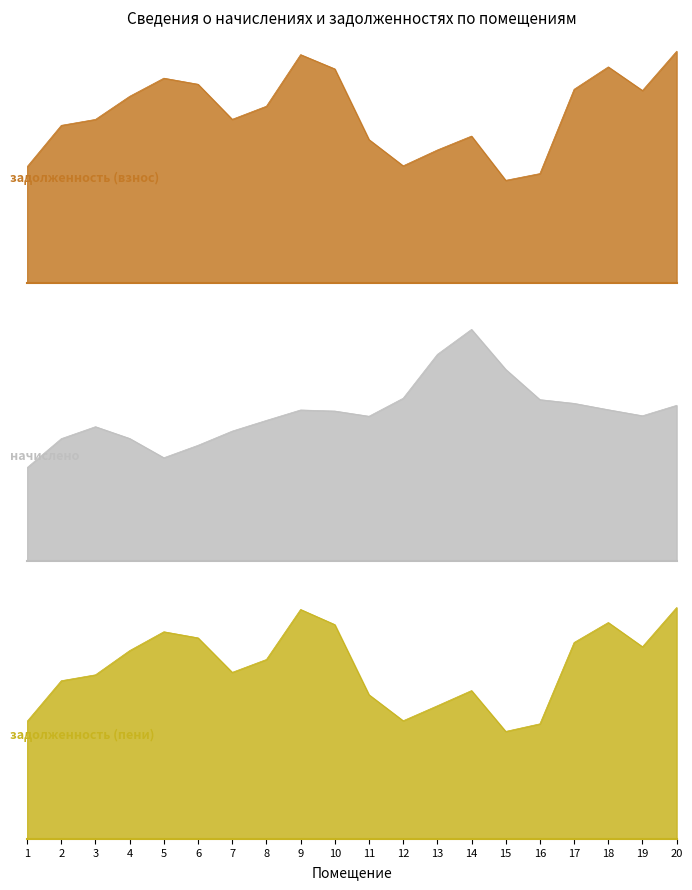

Is it true that задолженность (взнос) equals 44.5 at 3?

False